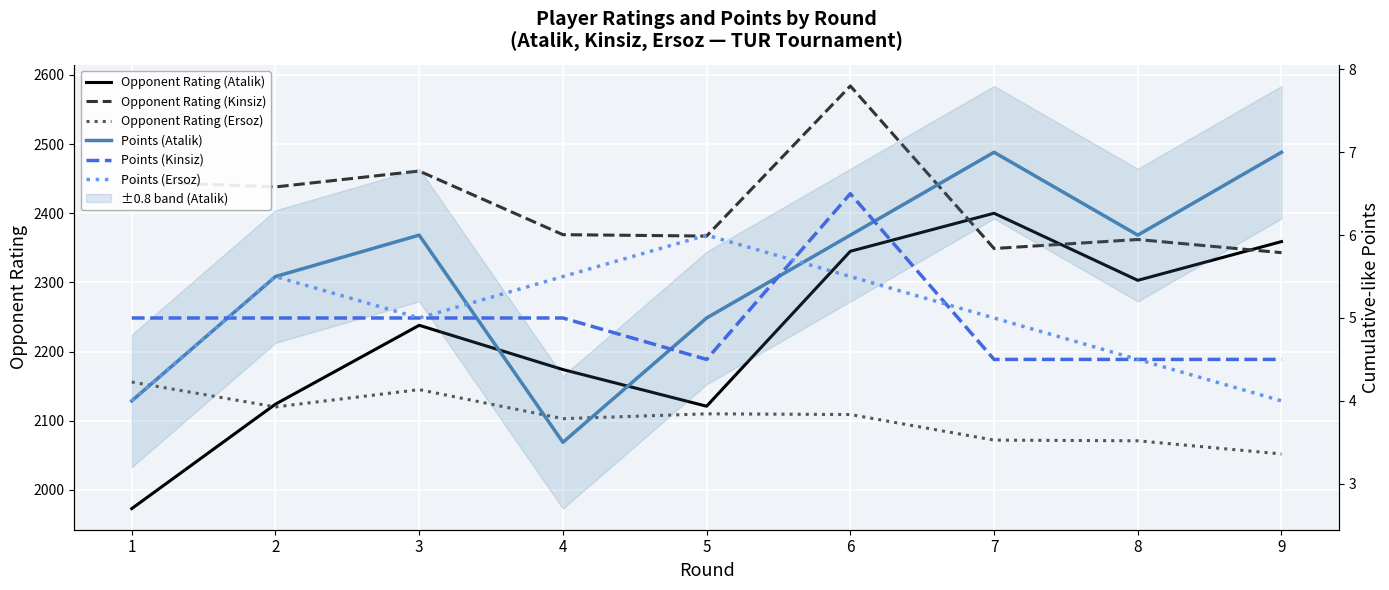

Which series has the largest range (max minus min)?

Opponent Rating (Atalik)